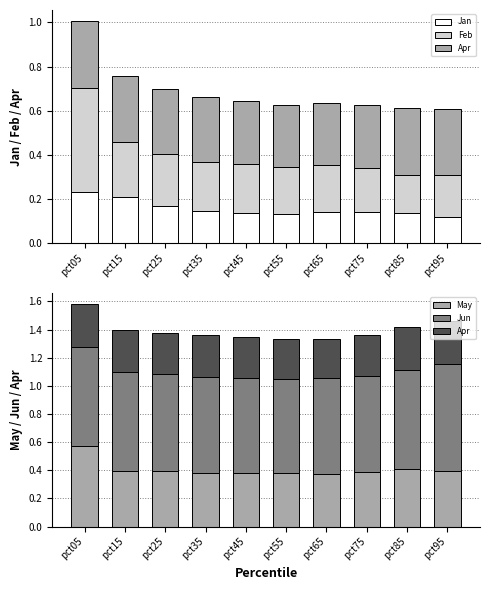

At which label is Jun closest to 0?

pct55